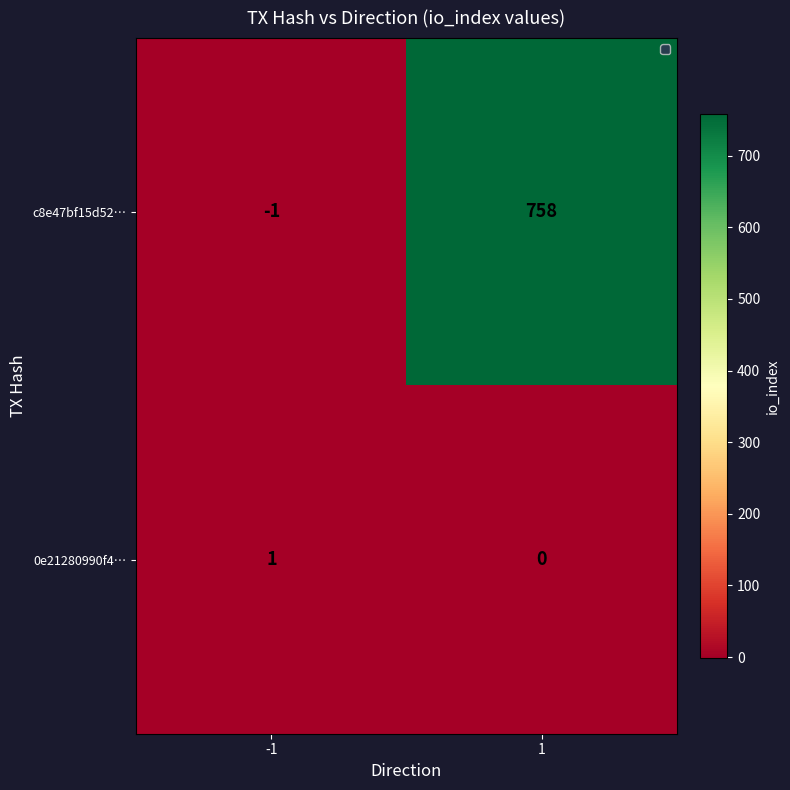

Reading left to right, transcribe all the data shown in this chart.

c8e47bf15d52…: -1	758
0e21280990f4…: 1	0